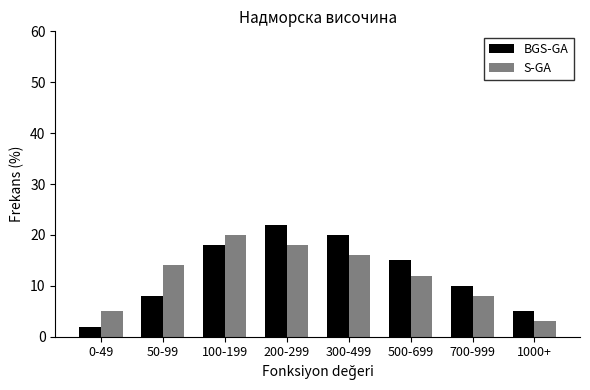

Reading left to right, extract all data points from this chart.

BGS-GA: 0-49=2	50-99=8	100-199=18	200-299=22	300-499=20	500-699=15	700-999=10	1000+=5
S-GA: 0-49=5	50-99=14	100-199=20	200-299=18	300-499=16	500-699=12	700-999=8	1000+=3